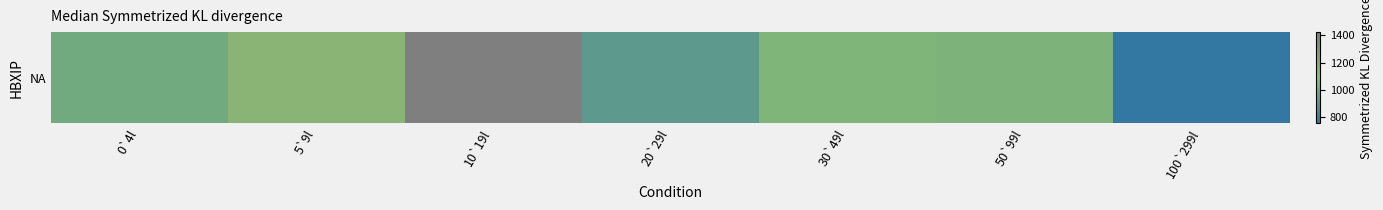

What is the change in value from 0`4l to 5`9l?

+154